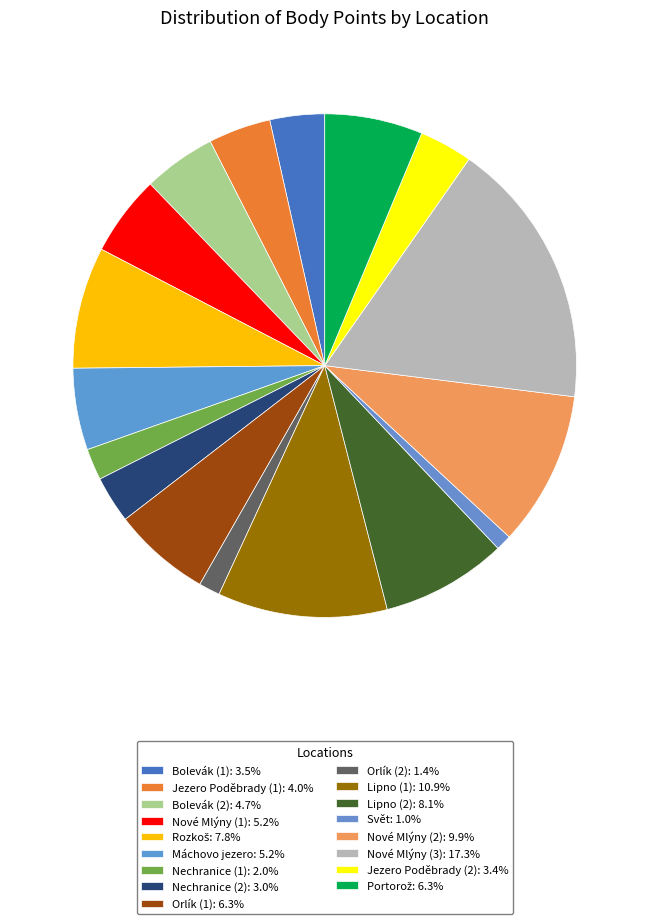

True or false: Jezero Poděbrady (2) accounts for 14% of the total.

False